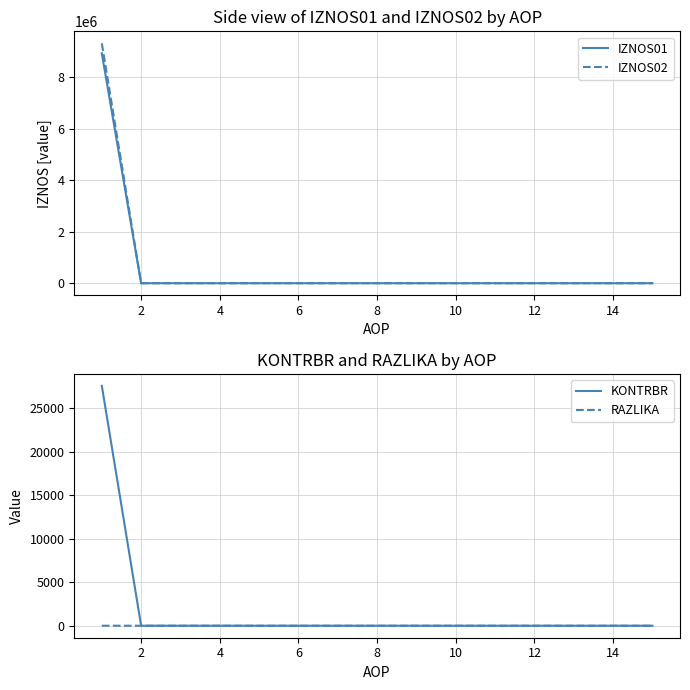

What is the highest value of the IZNOS01 series?

8928410.0